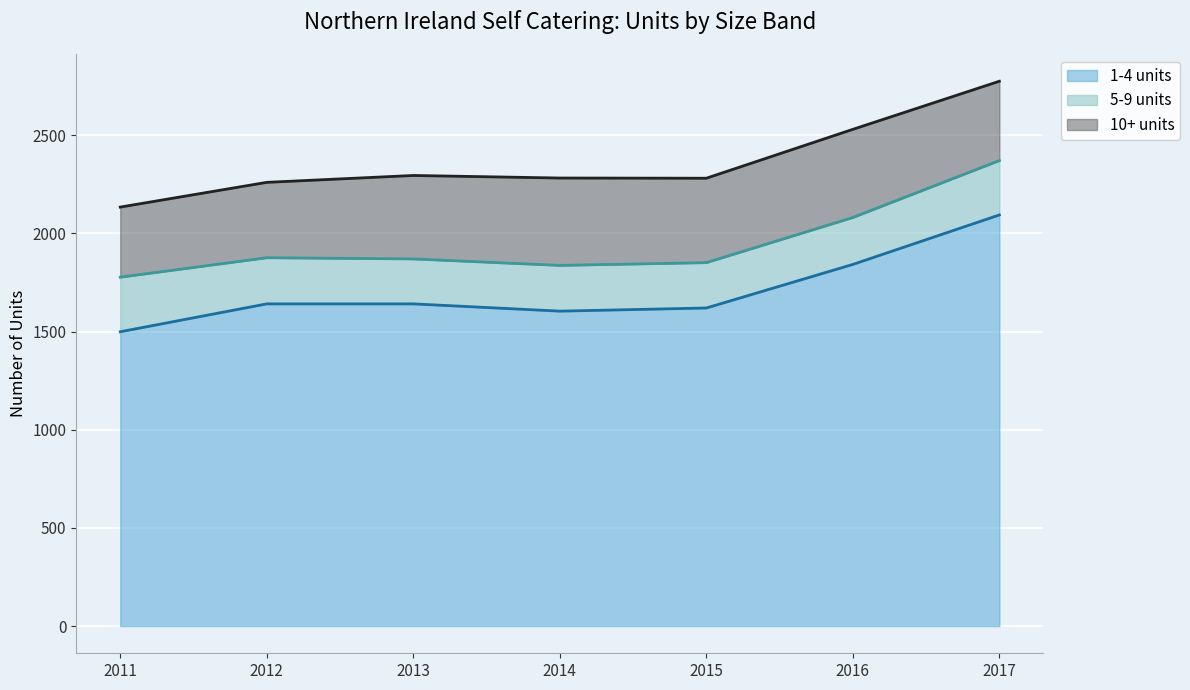

Where is the first local minimum for 1-4 units?

2014